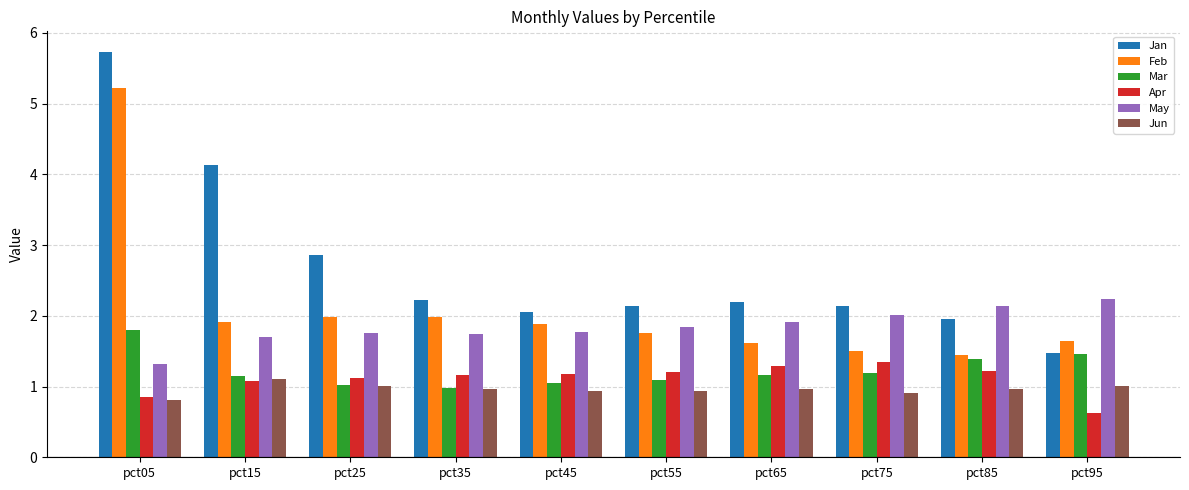

The value of May at pct85 is 1.1. True or false?

False